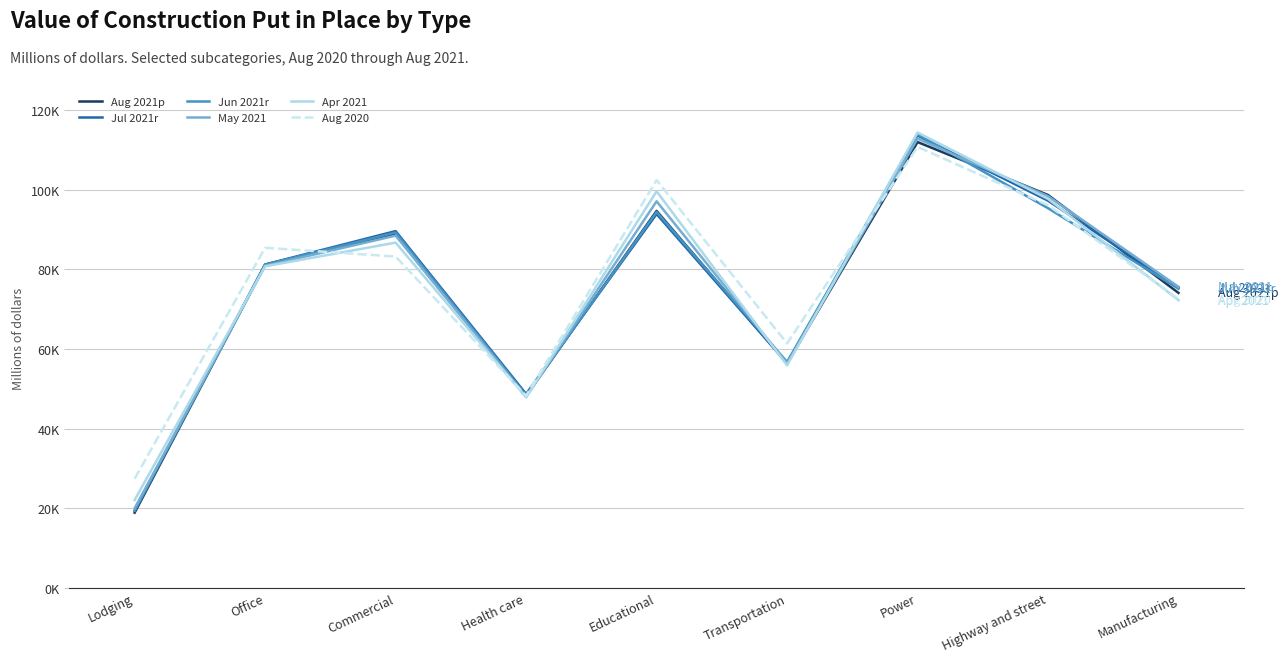

List the series in order of their peak value, lowest first.

Aug 2020, Aug 2021p, May 2021, Jul 2021r, Jun 2021r, Apr 2021